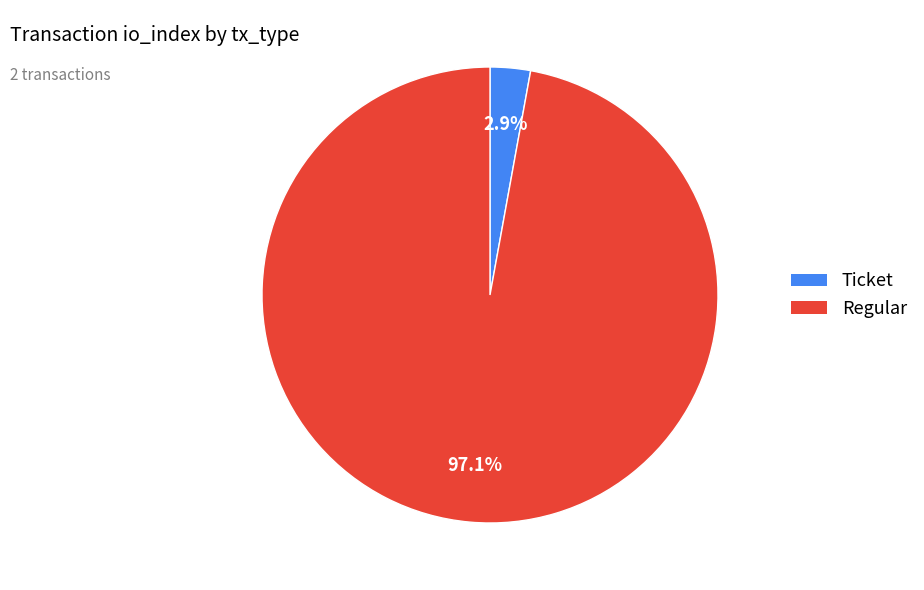

How many slices are in this pie chart?

2